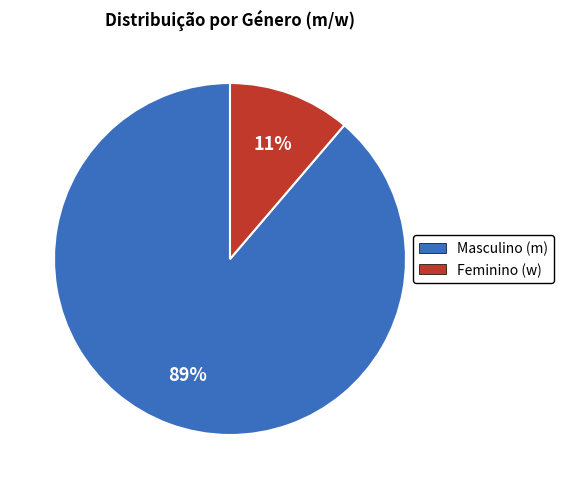

Which has a higher value, Feminino (w) or Masculino (m)?

Masculino (m)